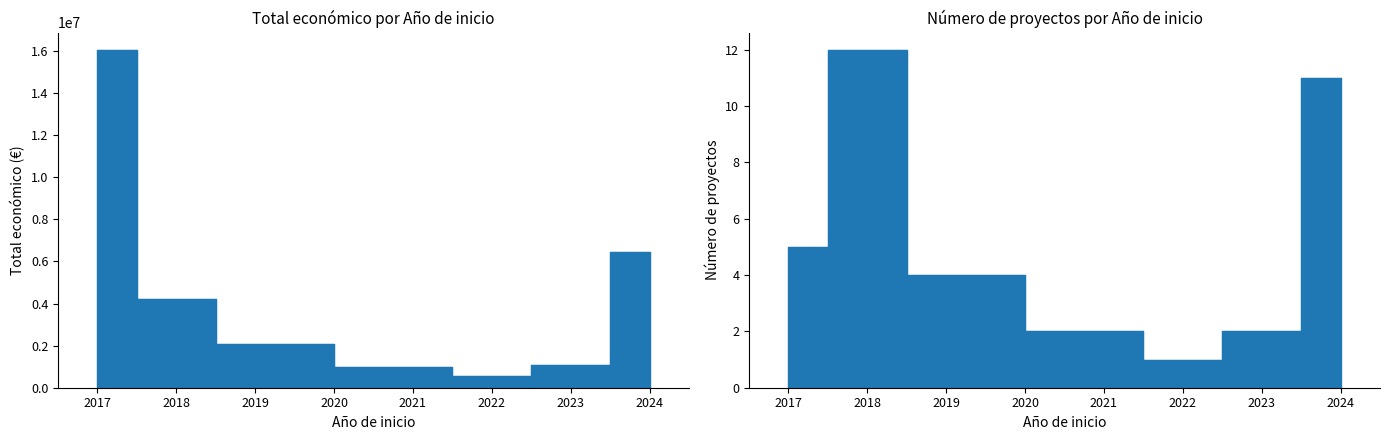

The value at 2024 is 326615. True or false?

False